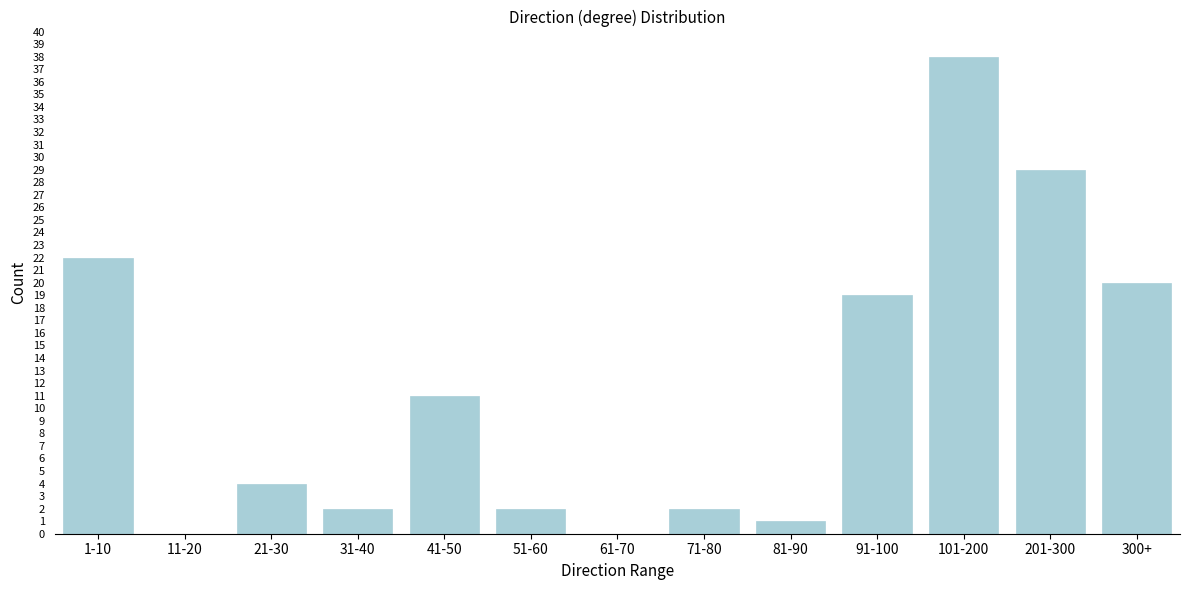

Reading left to right, what are all the values shown in this chart?

1-10=22	11-20=0	21-30=4	31-40=2	41-50=11	51-60=2	61-70=0	71-80=2	81-90=1	91-100=19	101-200=38	201-300=29	300+=20